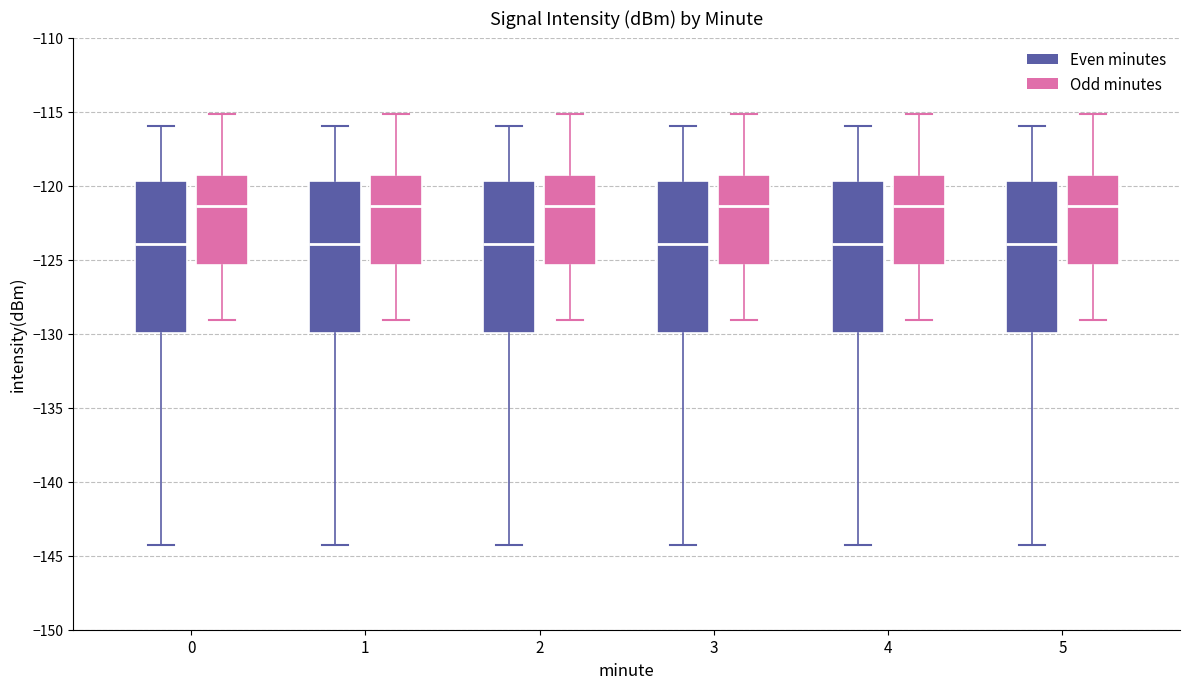

Reading left to right, transcribe this box plot: for each box, give where its median line is, the range the box spans, and where its two whiskers end, as read against the y-axis. The values are not printed on the chart, so give them approximately, as read against the axis.

0 (Even minutes): median -124.0, box -130.0 to -119.5, whiskers -144.5 to -116.0
0 (Odd minutes): median -121.5, box -125.5 to -119.5, whiskers -129.0 to -115.0
1 (Even minutes): median -124.0, box -130.0 to -119.5, whiskers -144.5 to -116.0
1 (Odd minutes): median -121.5, box -125.5 to -119.5, whiskers -129.0 to -115.0
2 (Even minutes): median -124.0, box -130.0 to -119.5, whiskers -144.5 to -116.0
2 (Odd minutes): median -121.5, box -125.5 to -119.5, whiskers -129.0 to -115.0
3 (Even minutes): median -124.0, box -130.0 to -119.5, whiskers -144.5 to -116.0
3 (Odd minutes): median -121.5, box -125.5 to -119.5, whiskers -129.0 to -115.0
4 (Even minutes): median -124.0, box -130.0 to -119.5, whiskers -144.5 to -116.0
4 (Odd minutes): median -121.5, box -125.5 to -119.5, whiskers -129.0 to -115.0
5 (Even minutes): median -124.0, box -130.0 to -119.5, whiskers -144.5 to -116.0
5 (Odd minutes): median -121.5, box -125.5 to -119.5, whiskers -129.0 to -115.0